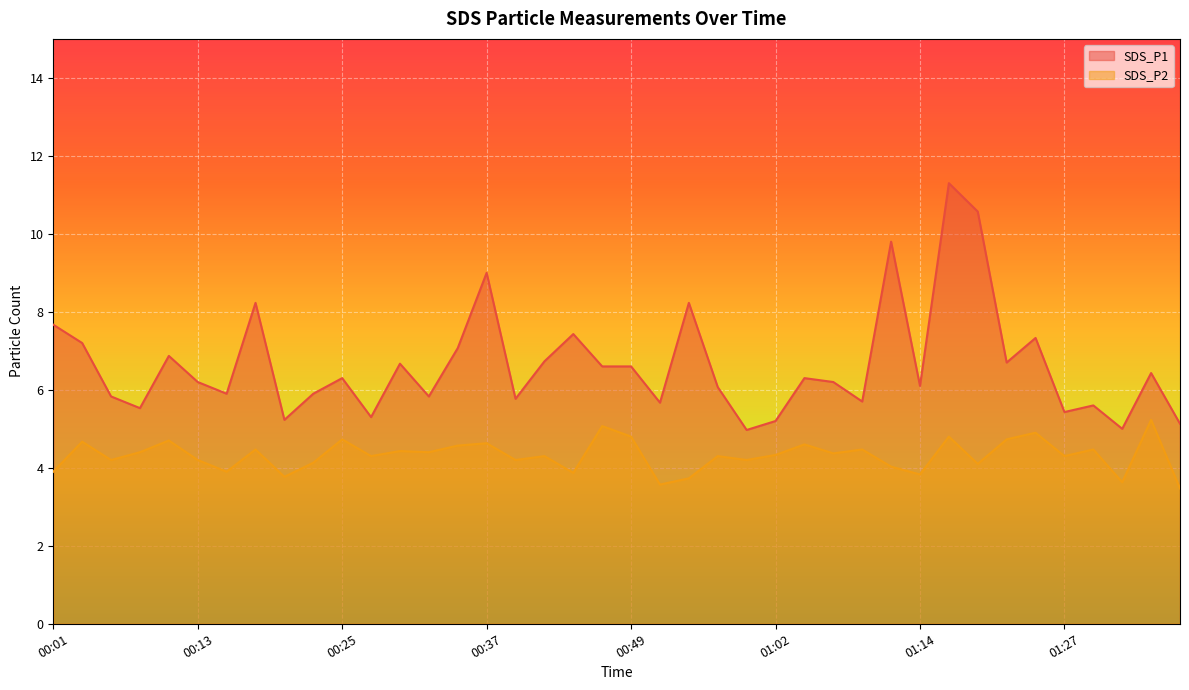

The SDS_P1 series shows 5.0 at 00:59. True or false?

True